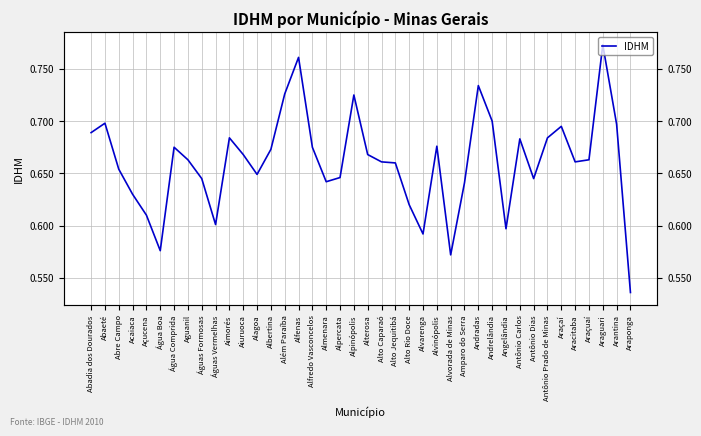

True or false: the data has more than 1 interior local peaks.

True